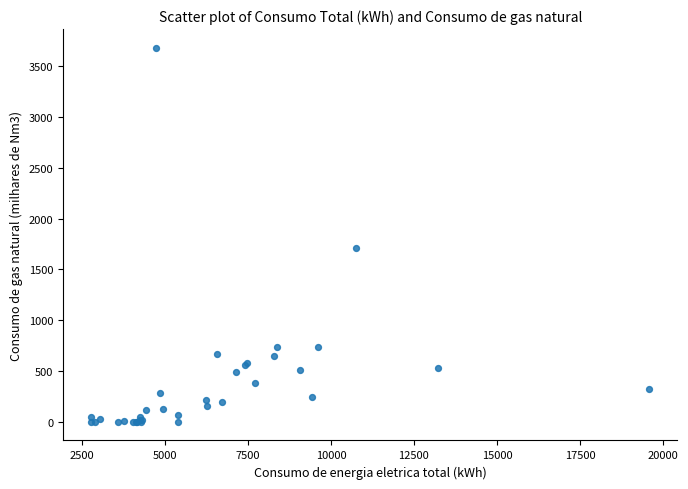

What Y value in the scatter plot is closest to 1840?

1714.0